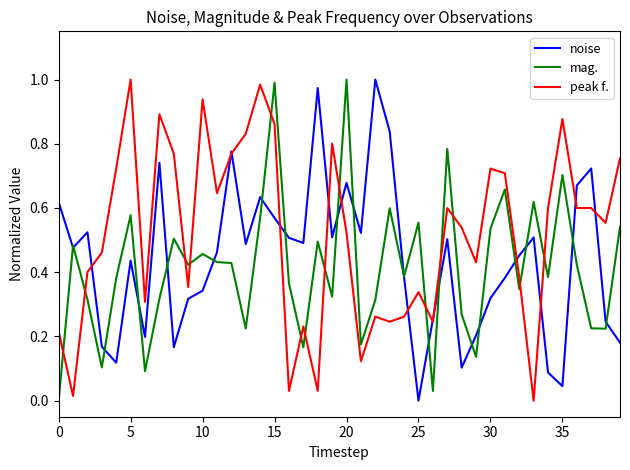

After their last crossing, which series has the higher values: mag. or peak f.?

peak f.